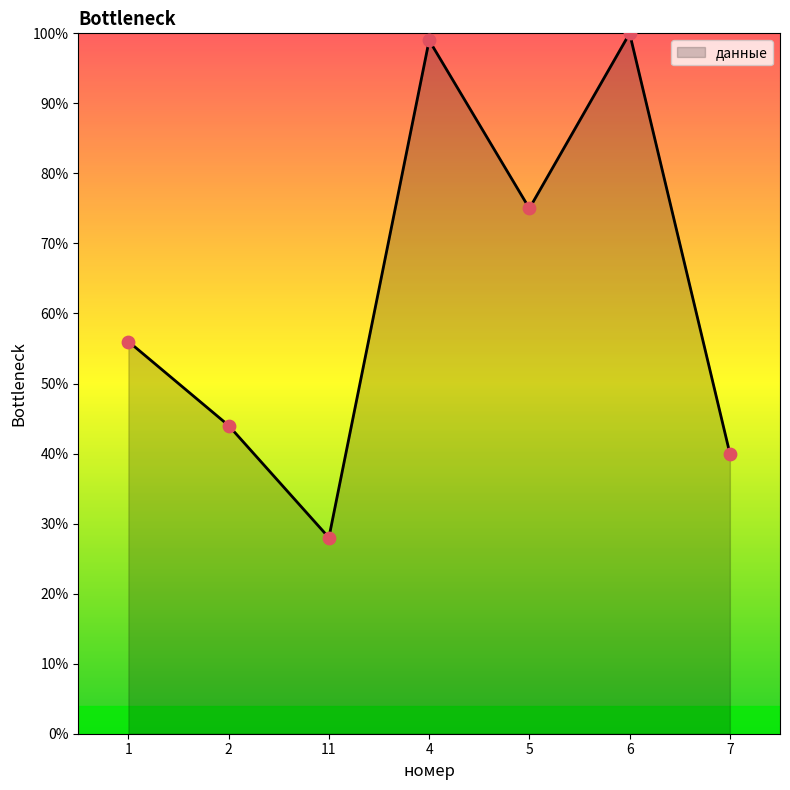

What is the change in value from 4 to 7?

-59